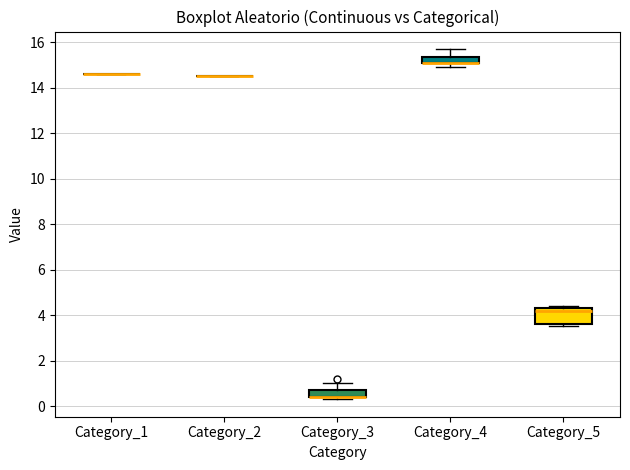

Which box is the tallest, from its lower edge to its upper edge?

Category_5